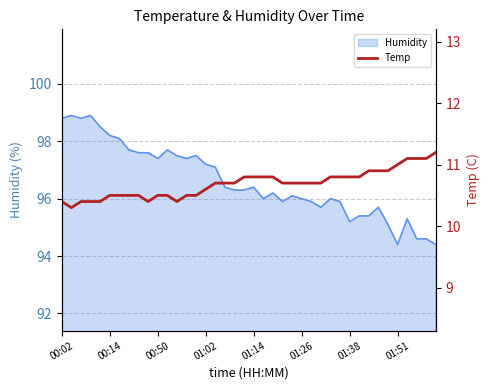

Approximately how many times larger is the value at 18 compared to 01:26?

1.0